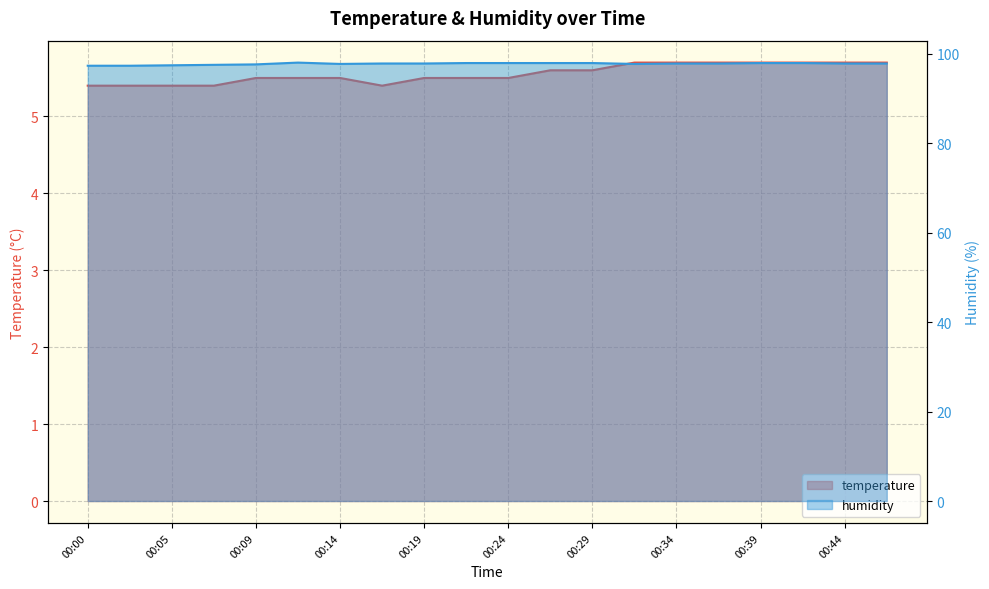

Is it true that humidity equals 97.8 at 00:44?

True